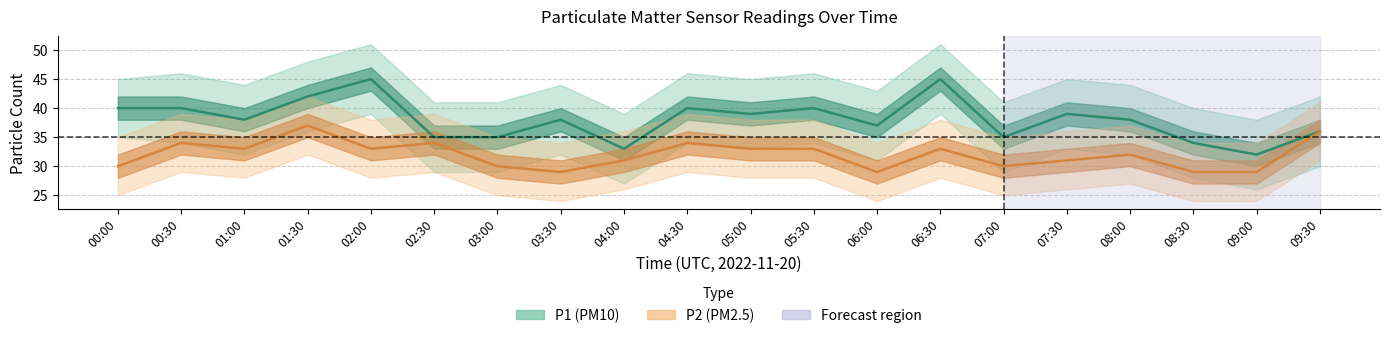

True or false: P2 and P1 cross at least once.

False